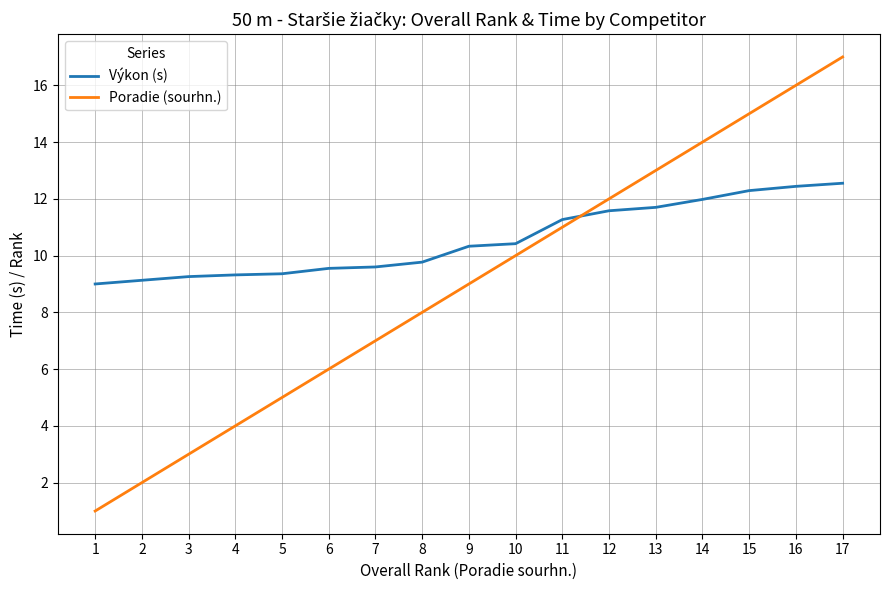

Rank the series by their average value, from highest to lowest.

Výkon (s), Poradie (sourhn.)